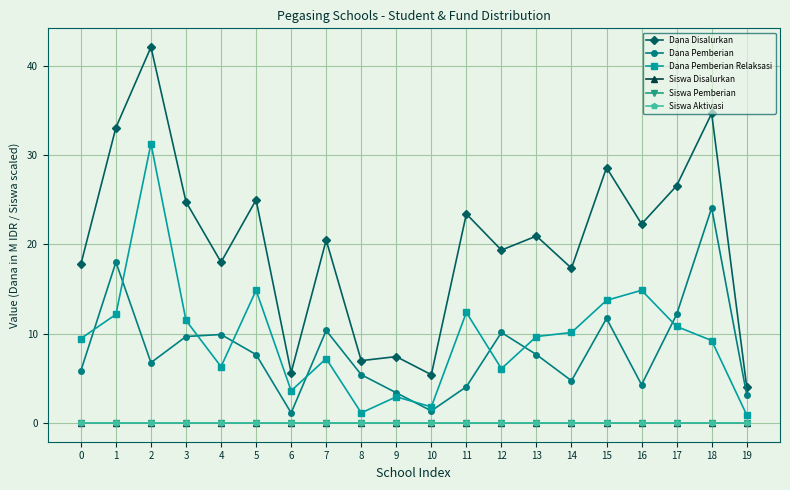

At how many categories does at least one series exceed 27?

4